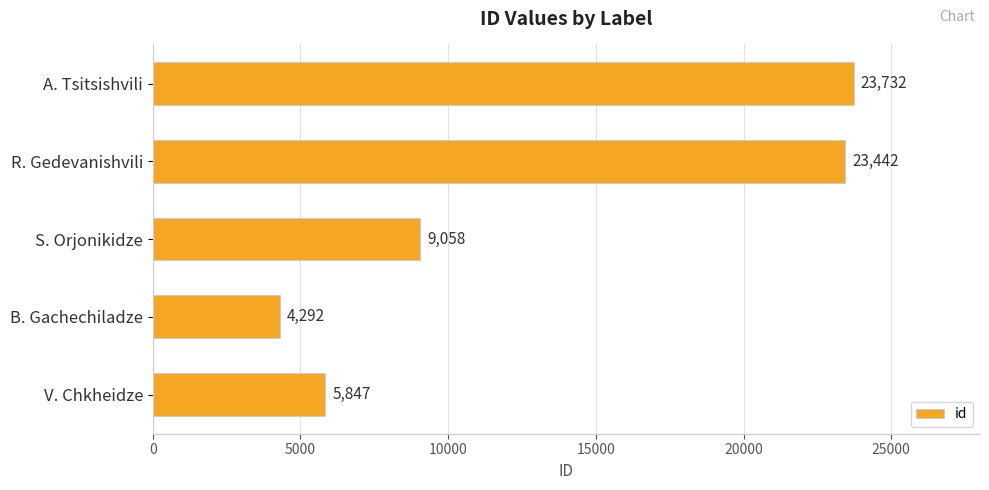

What is the label of the 4th bar from the top?

B. Gachechiladze